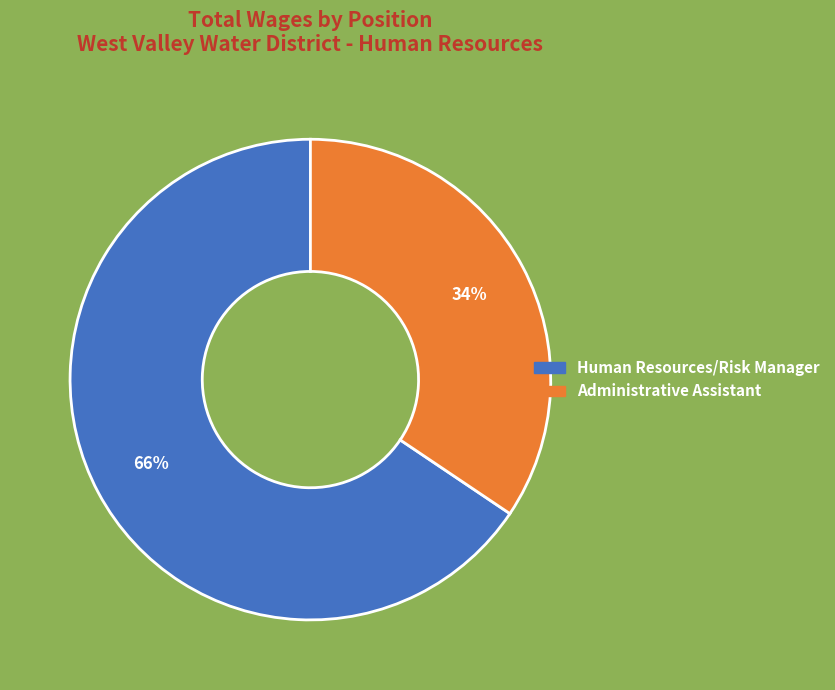

Which category has the smallest portion of the pie?

Administrative Assistant